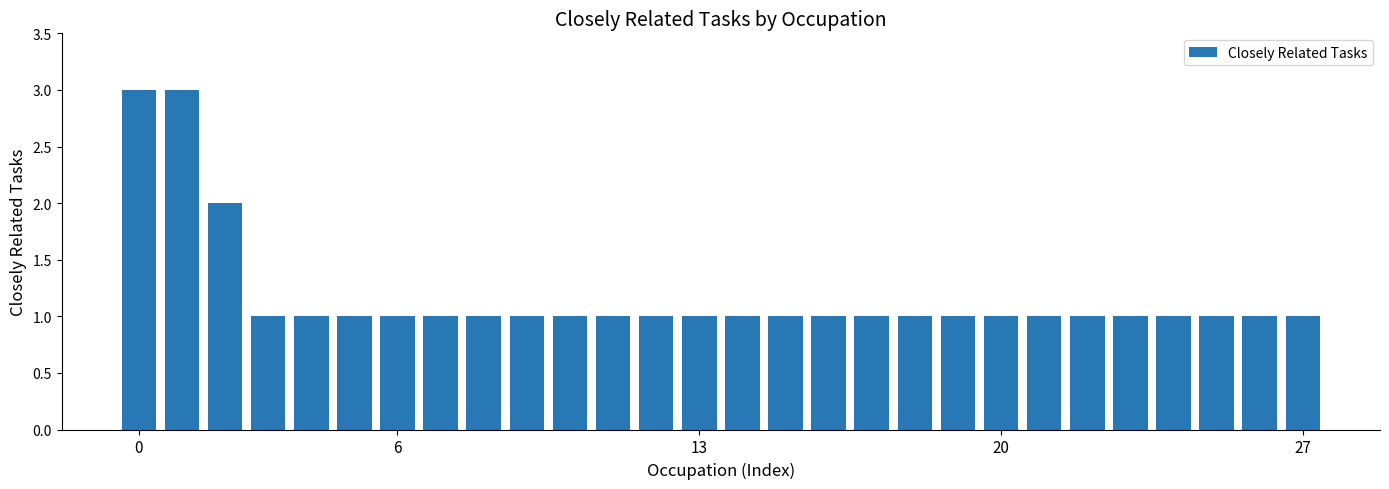

What is the maximum value shown in the chart?

3